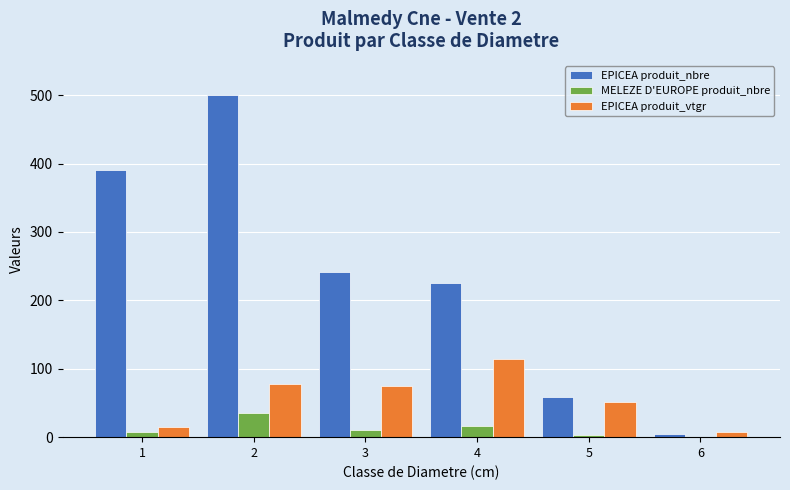

Where is EPICEA produit_vtgr nearest to the value 60?

5